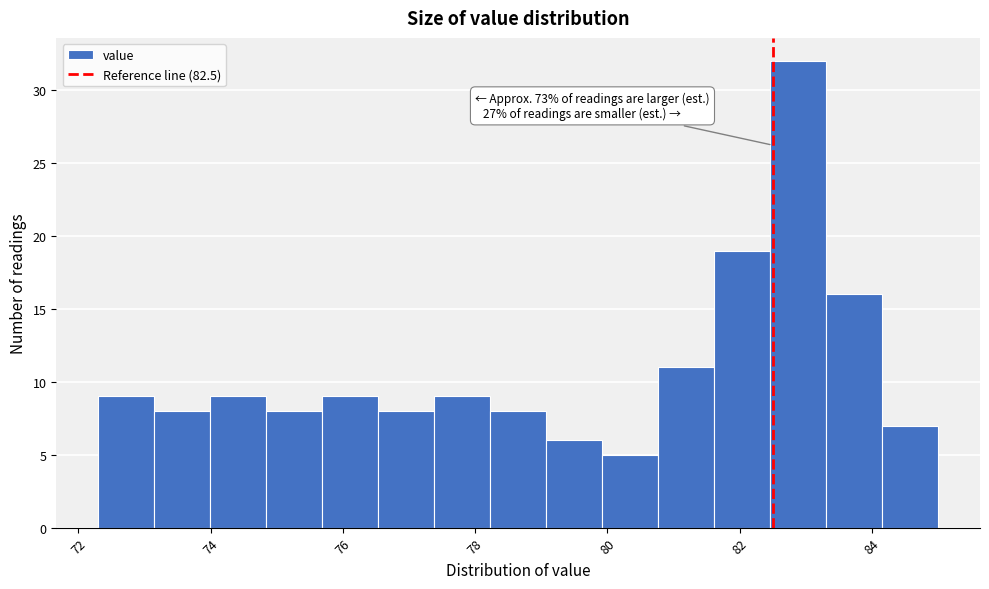

Which range on the x-axis has the tallest bar?

82.4 to 83.4